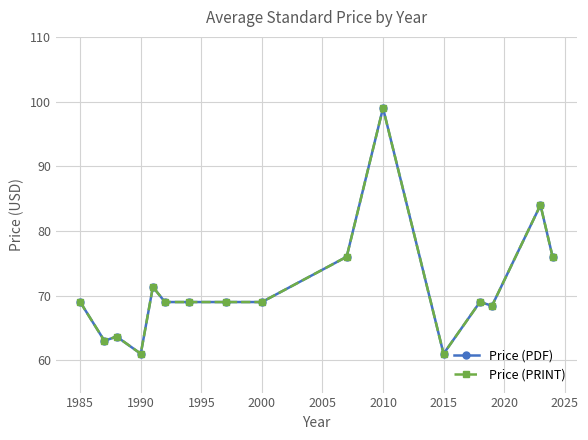

Does the chart have visible grid lines?

Yes